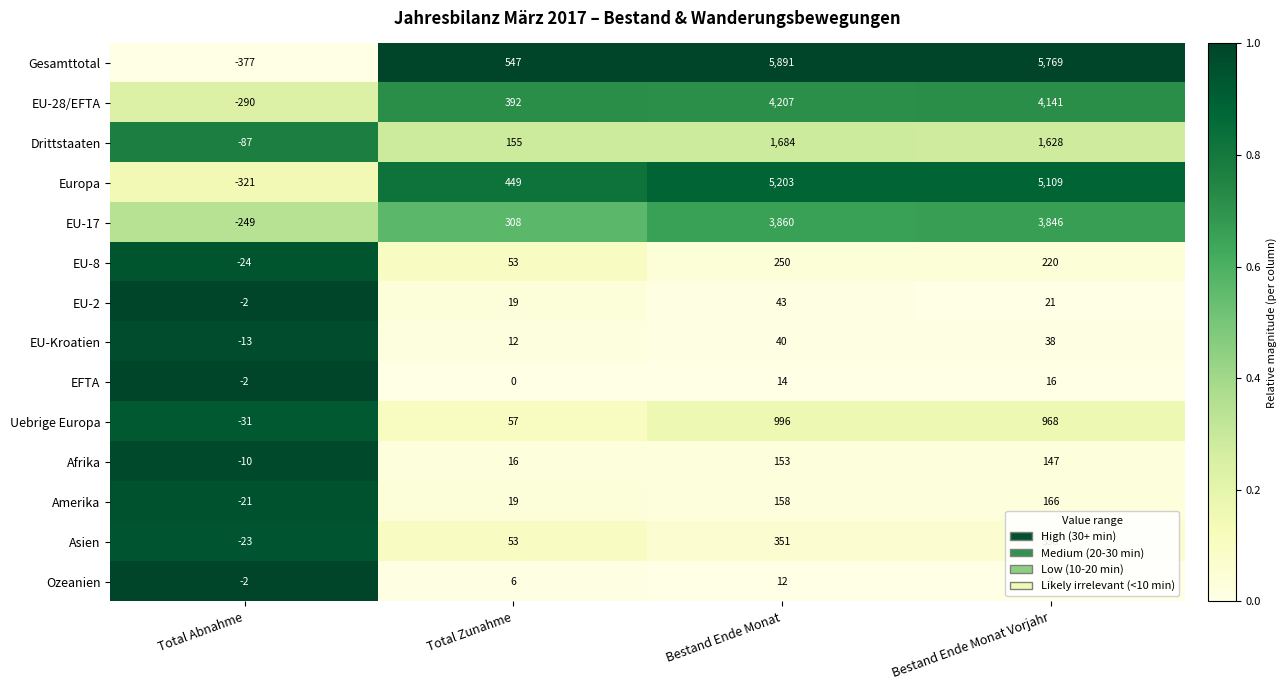

What is the average value of the EFTA series?

7